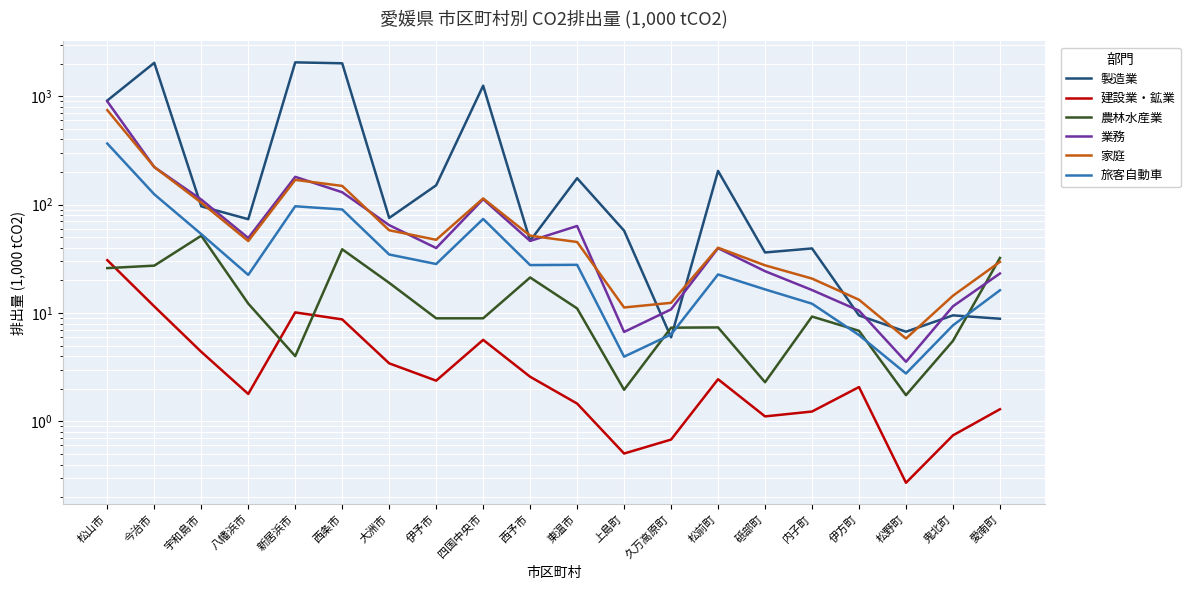

Is it true that 家庭 equals 47.4 at 伊予市?

True